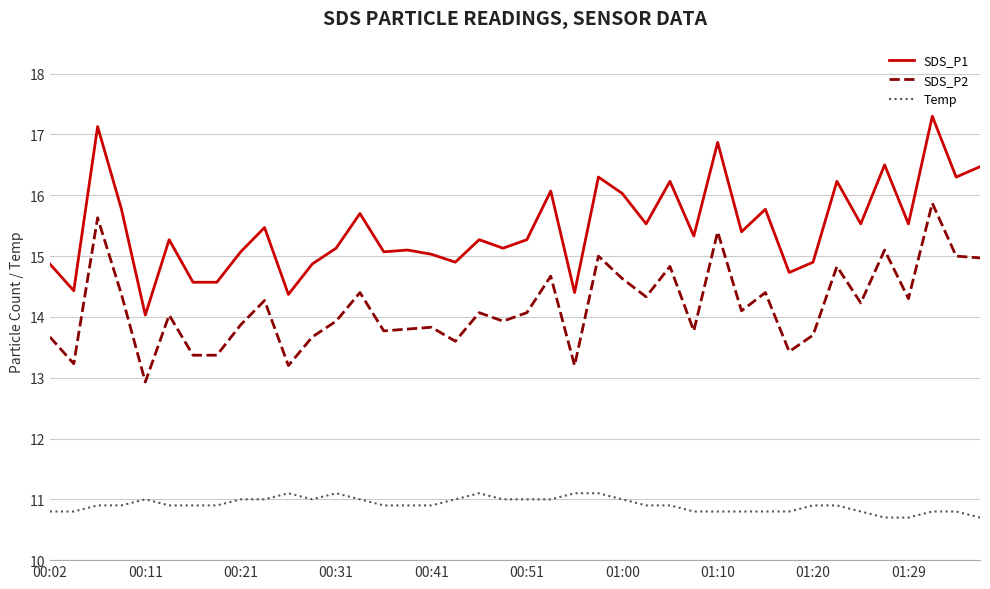

Which series has the widest spread of values?

SDS_P1